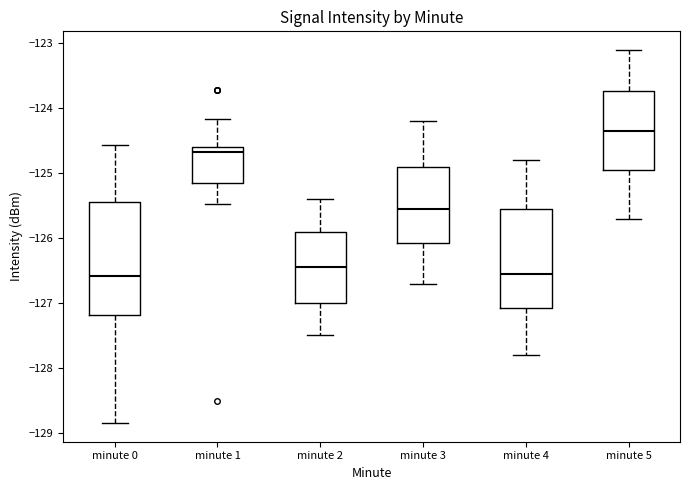

Reading left to right, read every box against the y-axis: the position of its median line, the range the box covers, and the ends of its whiskers. The values are not printed on the chart, so give them approximately, as read against the axis.

minute 0: median -126.6, box -127.2 to -125.4, whiskers -128.8 to -124.6
minute 1: median -124.7, box -125.2 to -124.6, whiskers -125.5 to -124.2
minute 2: median -126.4, box -127.0 to -125.9, whiskers -127.5 to -125.4
minute 3: median -125.5, box -126.1 to -124.9, whiskers -126.7 to -124.2
minute 4: median -126.5, box -127.1 to -125.5, whiskers -127.8 to -124.8
minute 5: median -124.3, box -124.9 to -123.7, whiskers -125.7 to -123.1